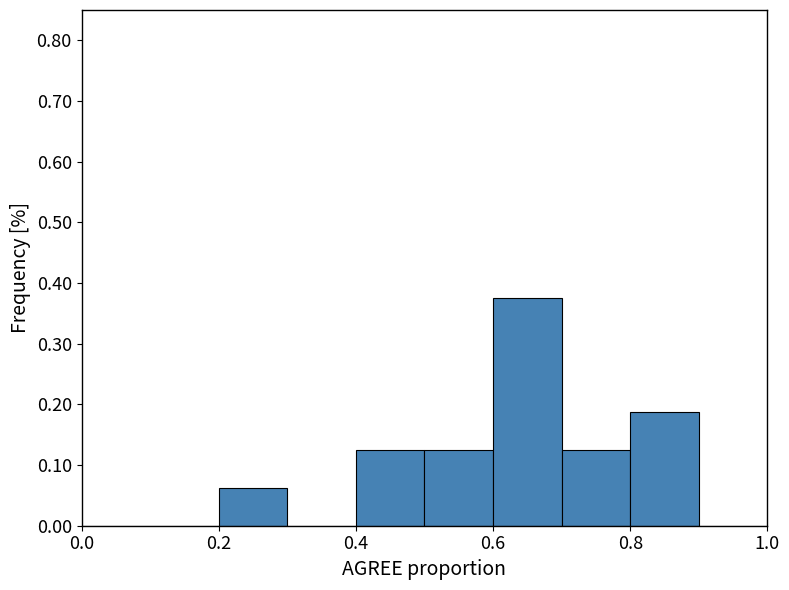

What is the height of the bar covering 0.2 to 0.3 on the x-axis? The values are not printed on the chart, so give them approximately, as read against the axis.

0.06